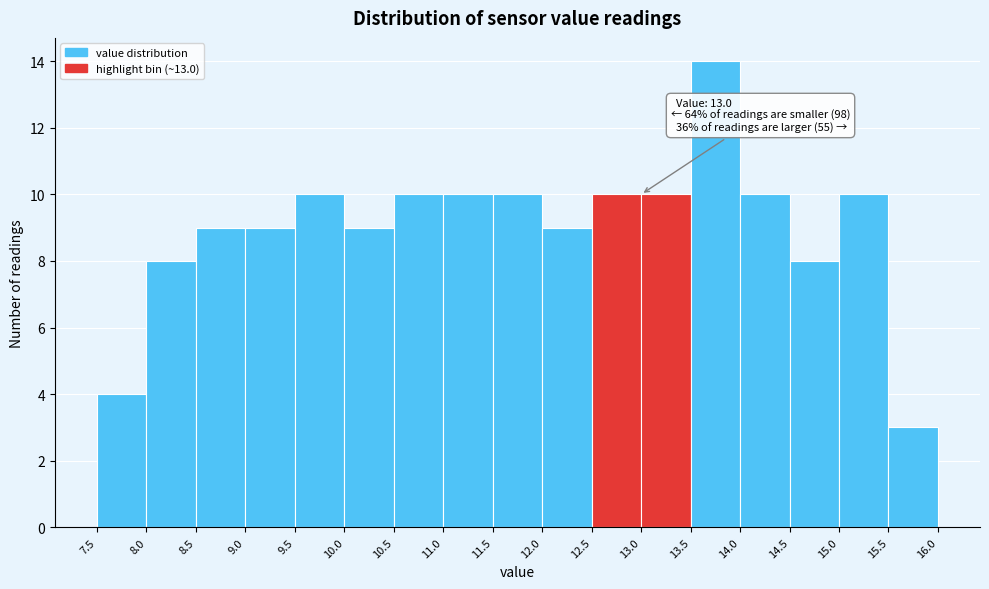

Over which range of the x-axis is the bar tallest?

13.5 to 14.0